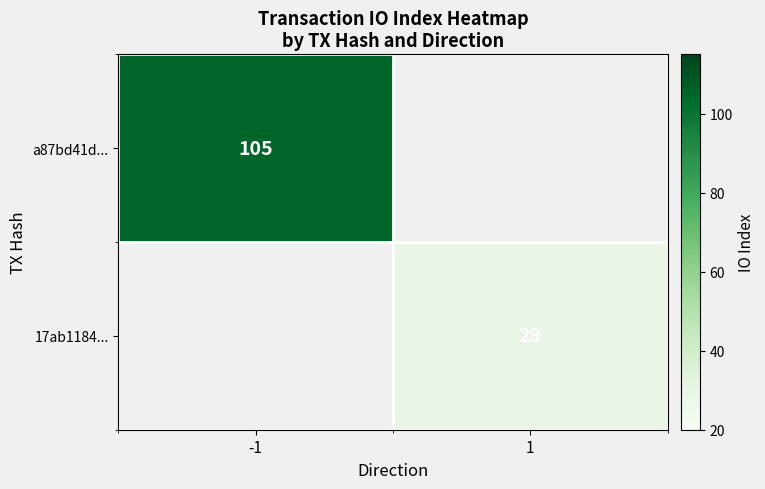

The value of a87bd41d... at -1 is 53. True or false?

False